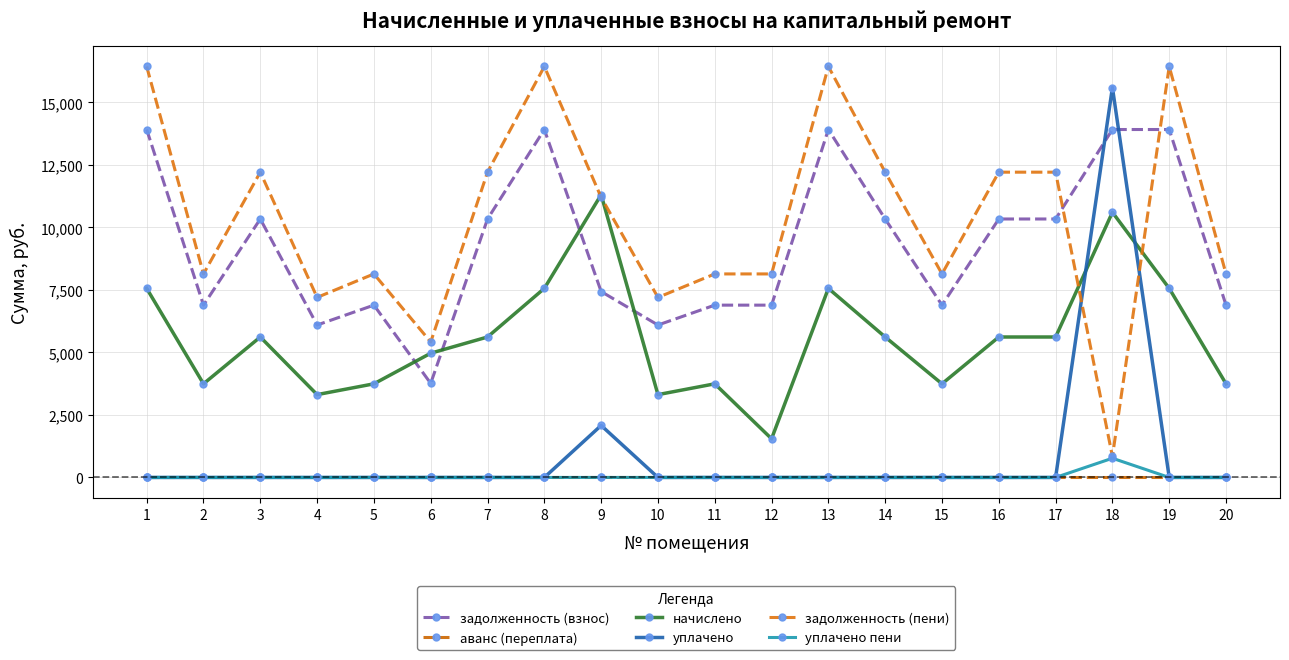

Which series changed the most between 3 and 19?

задолженность (пени)